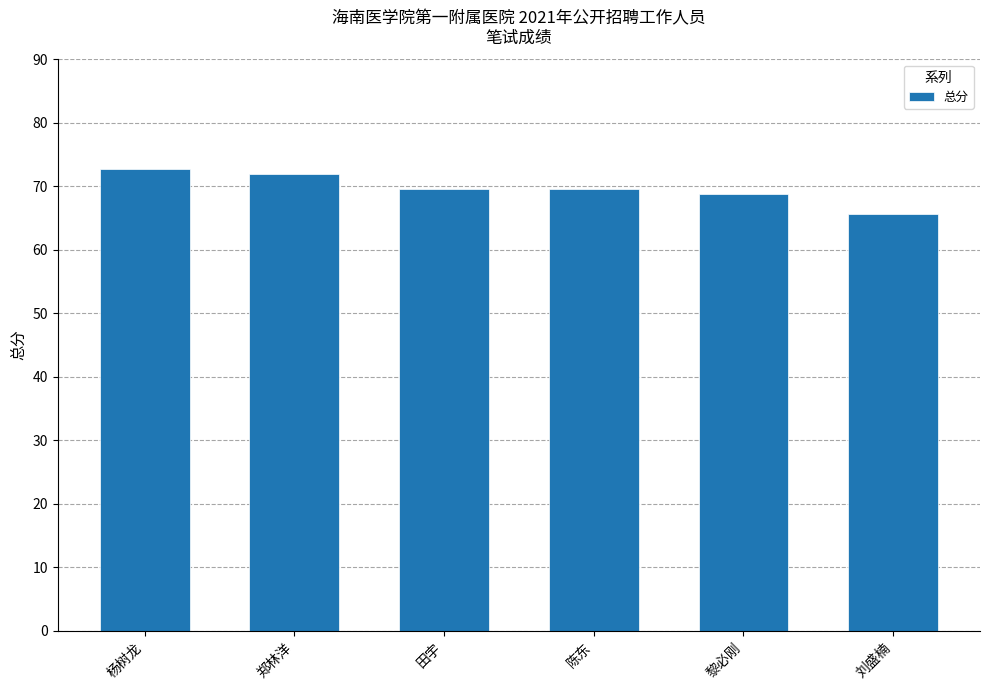

The chart shows a value of 91.8 at 黎必刚. True or false?

False